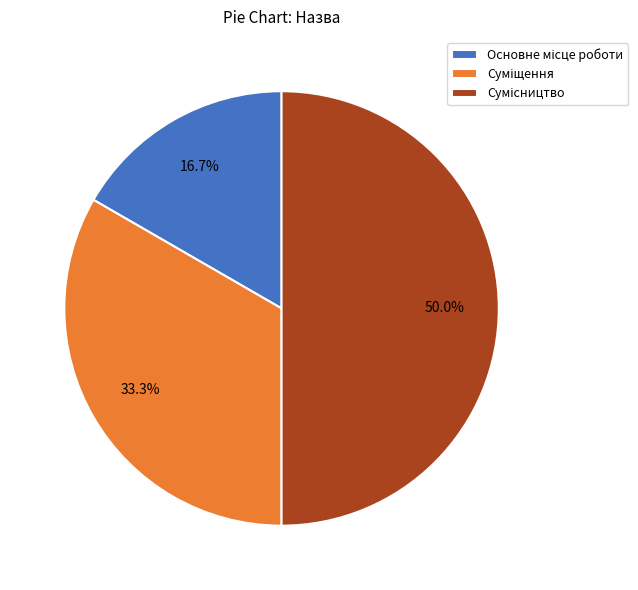

What portion of the pie excludes Суміщення?

66.7%